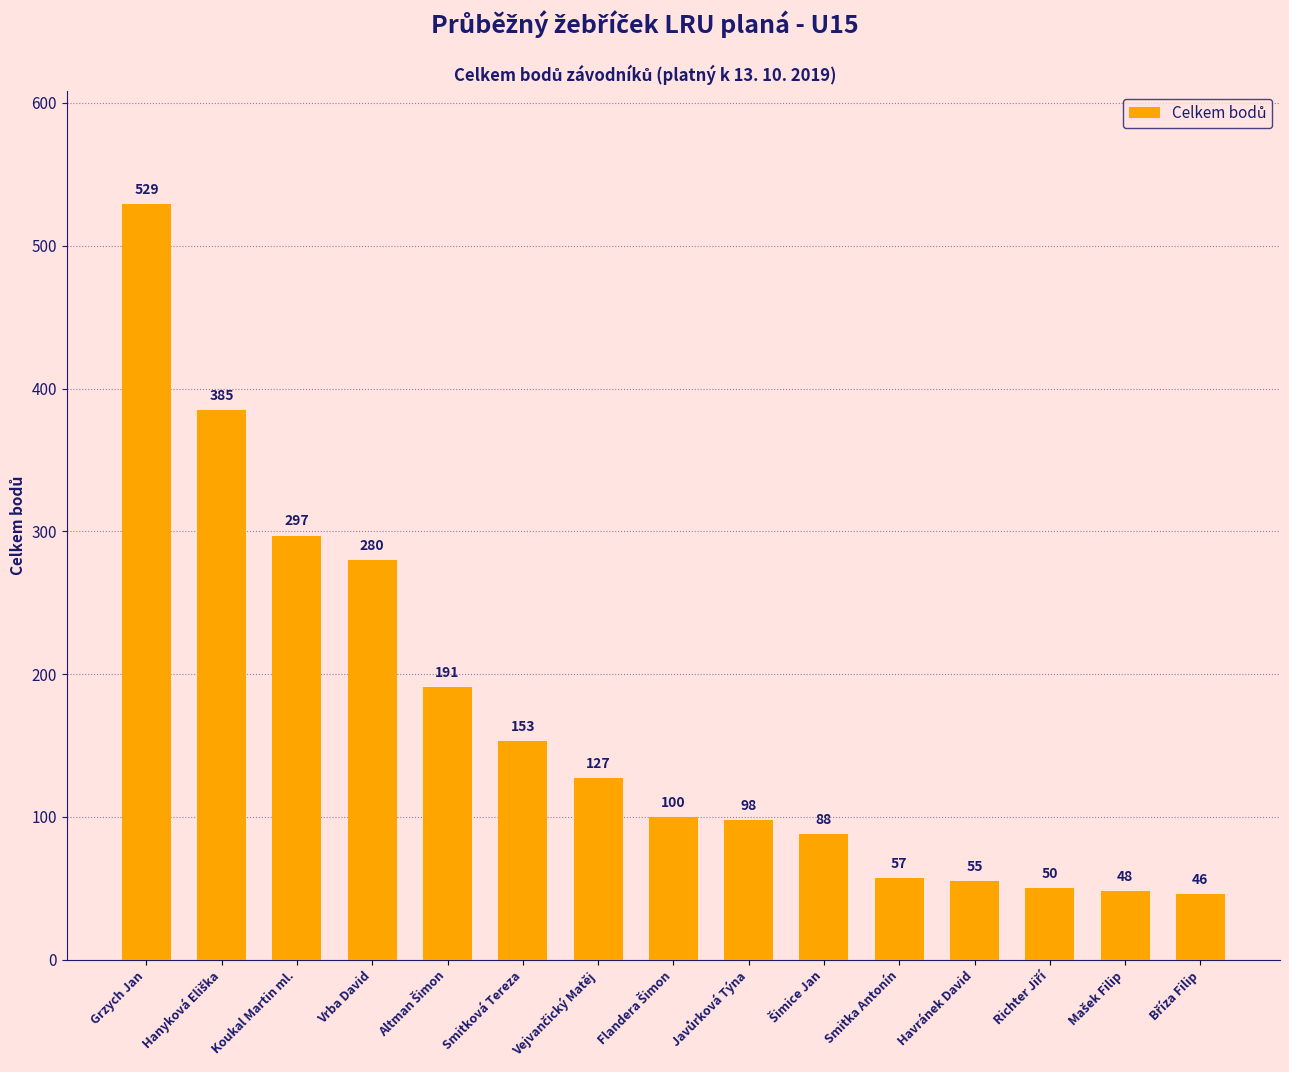

What is the difference between the maximum and minimum values?

483